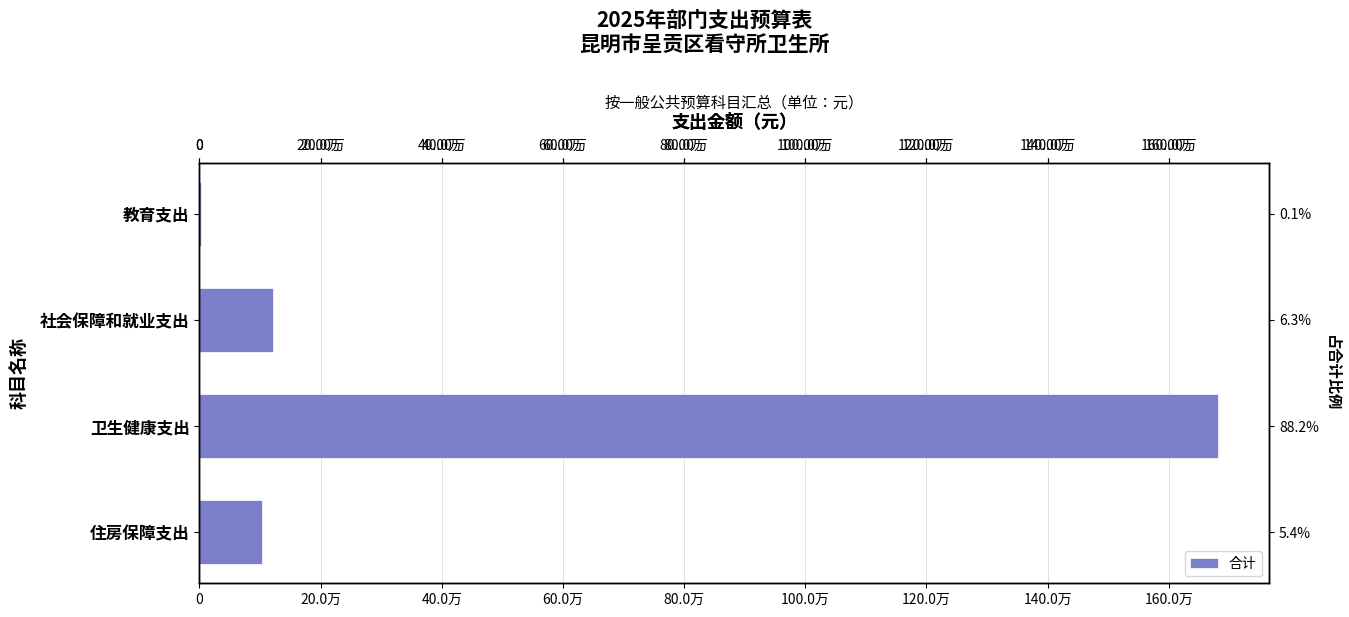

What is the difference between the maximum and minimum values?

1679915.8